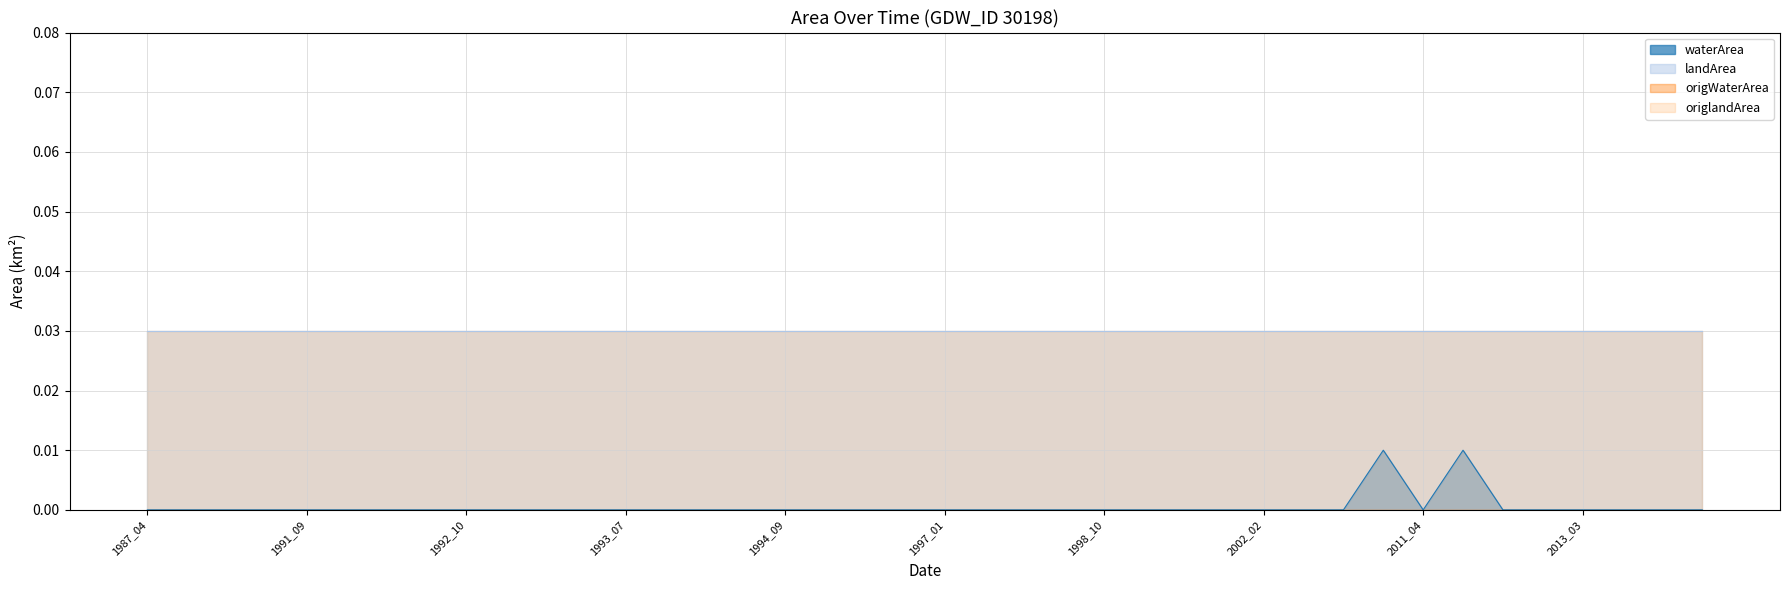

True or false: origWaterArea and landArea cross at least once.

False